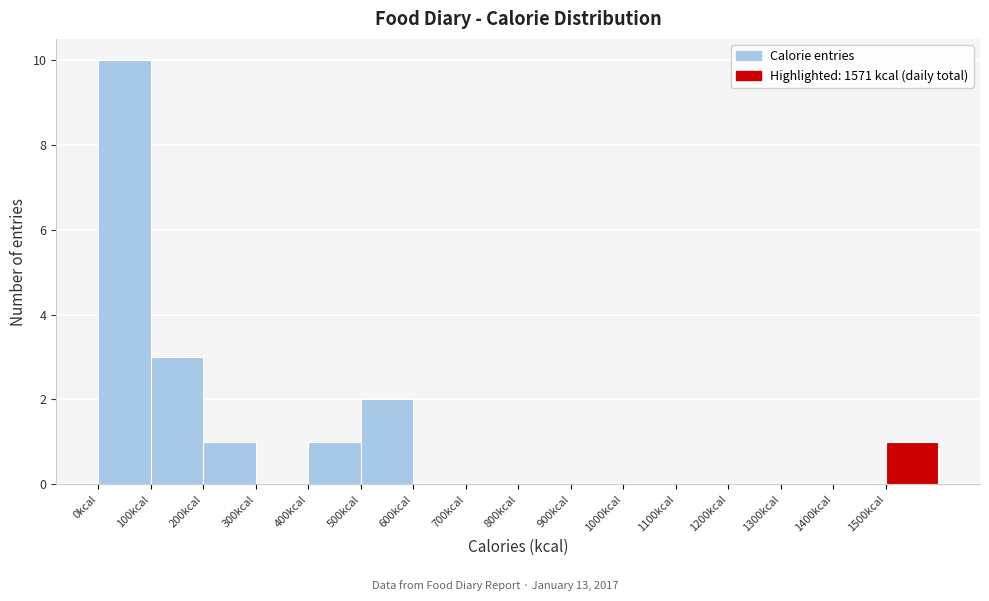

How tall is the bar that spans 0 to 100 on the x-axis? The values are not printed on the chart, so give them approximately, as read against the axis.

10